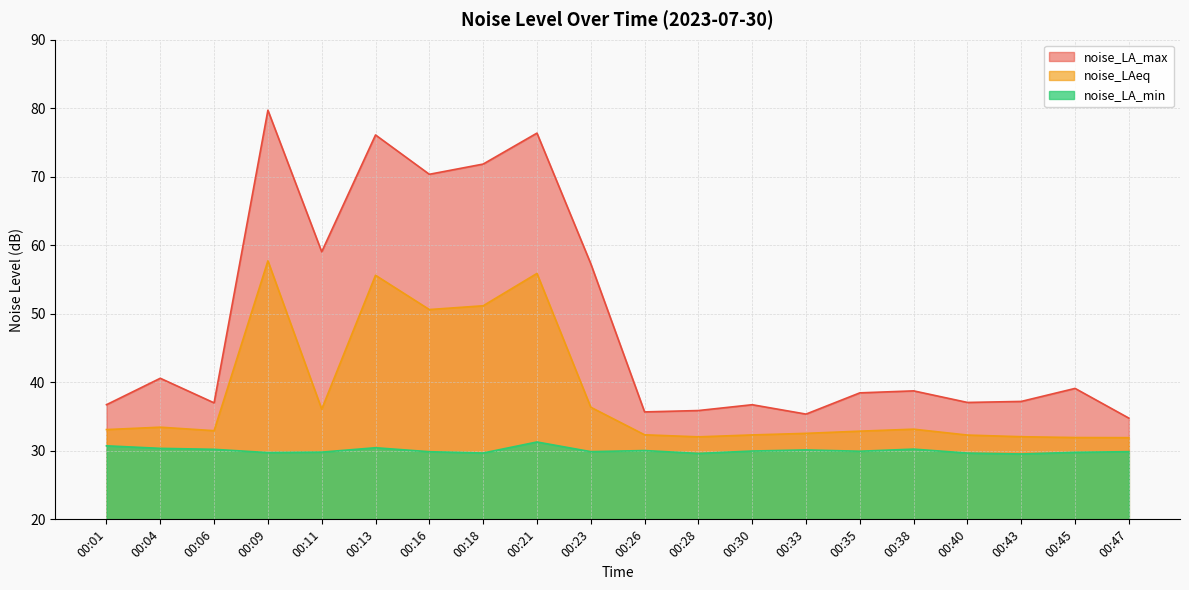

Between 00:33 and 00:28, which is larger?

00:28